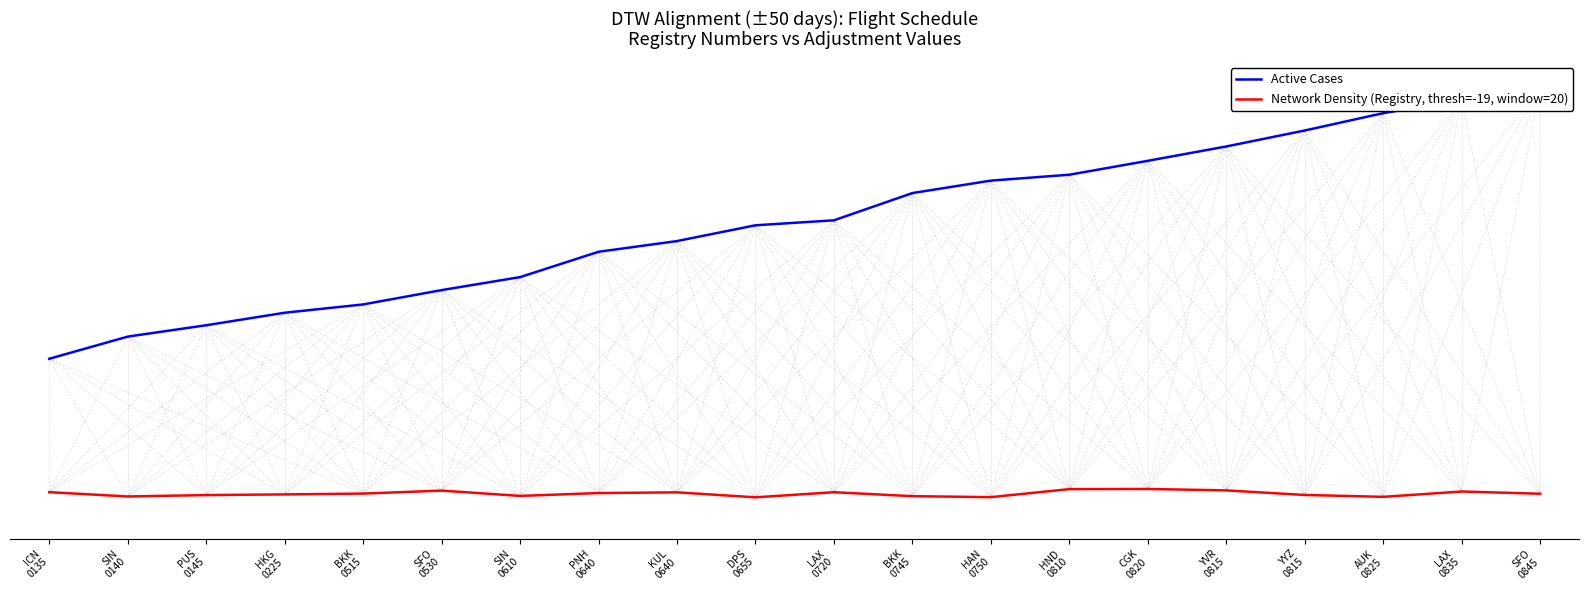

True or false: Network Density (Registry, thresh=-19, window=20) and Active Cases cross at least once.

False